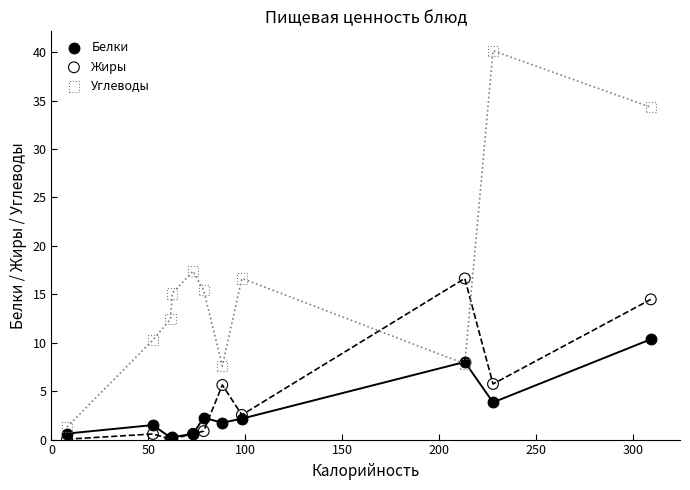

Which series has the widest spread of Y values?

Углеводы